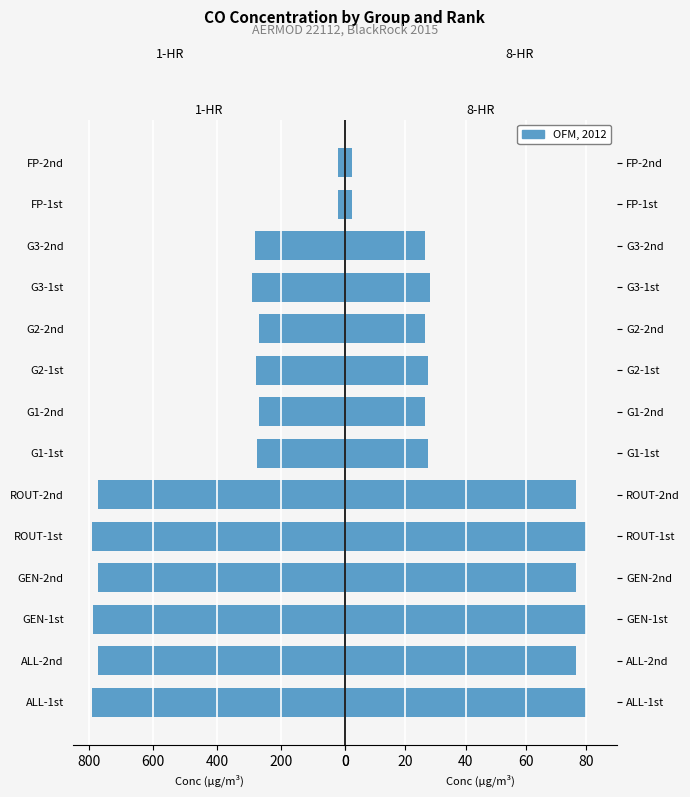

What is the average value of the 1-HR series?

-457.7